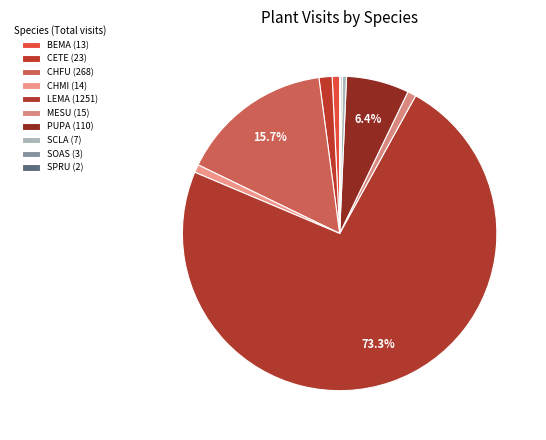

Which slice is the smallest?

Spergularia rubra (SPRU)